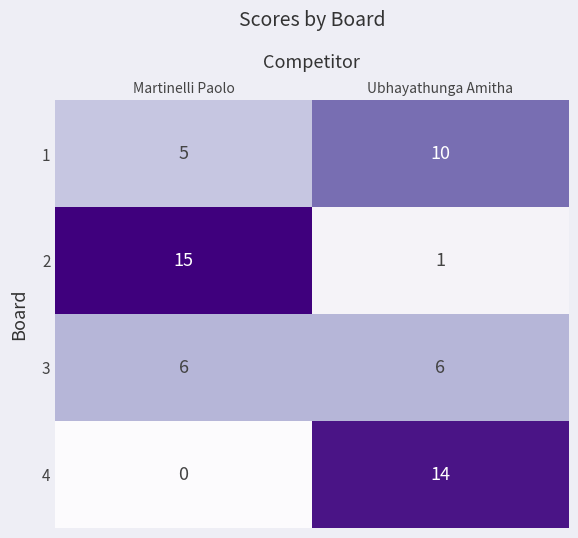

Rank the series by their average value, from highest to lowest.

2, 1, 4, 3